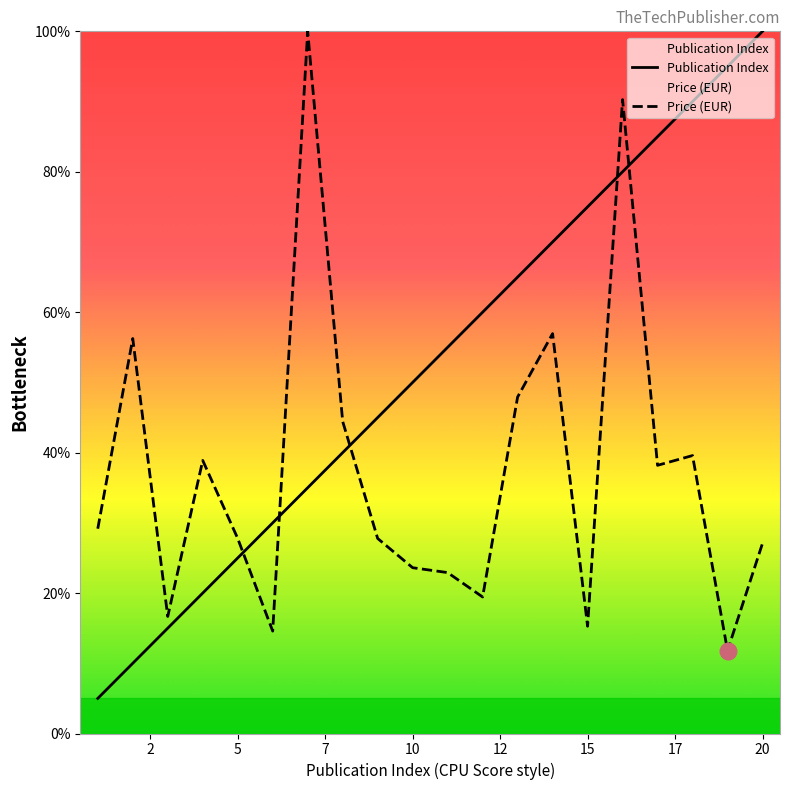

Which category has the highest value in the Publication Index series?

20